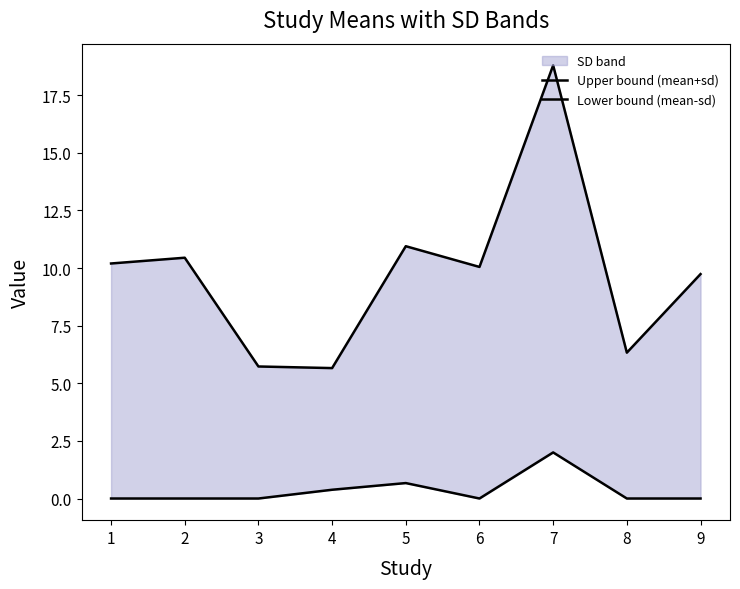

At which label is Lower bound (mean-sd) closest to 1?

5